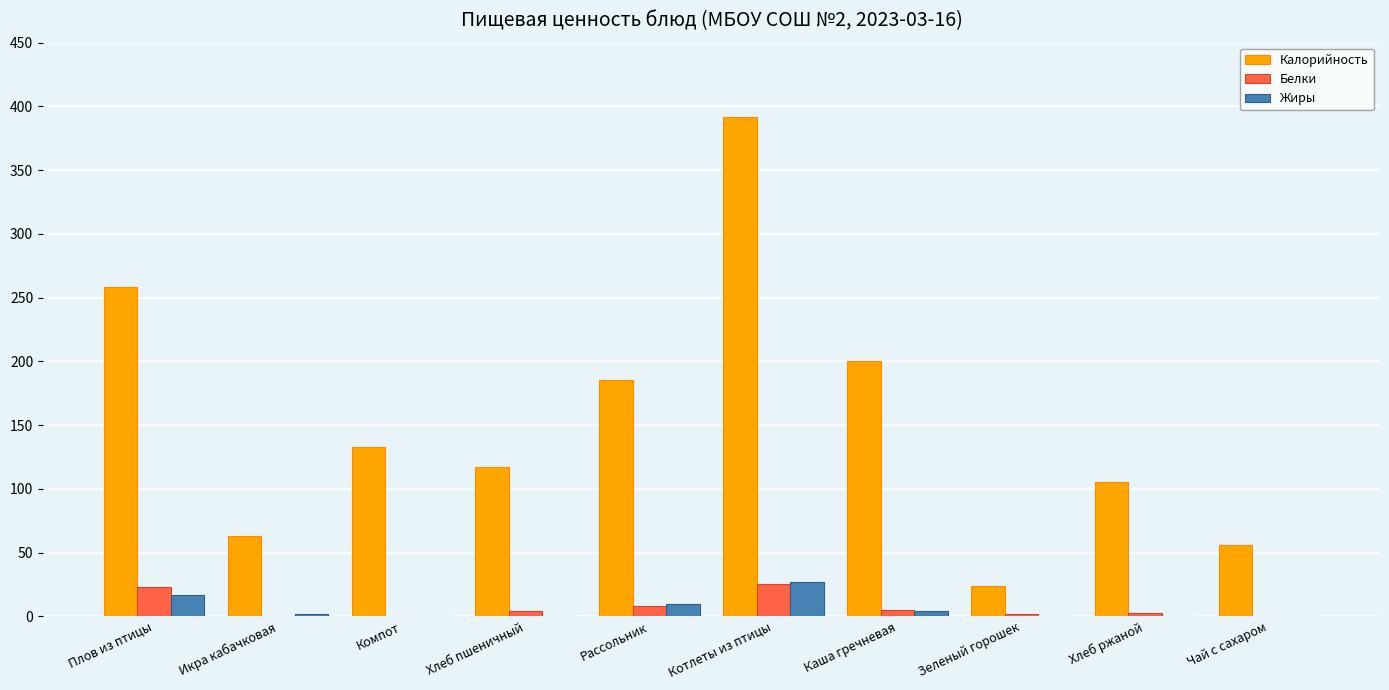

Between Икра кабачковая and Рассольник, which series saw the biggest shift?

Калорийность